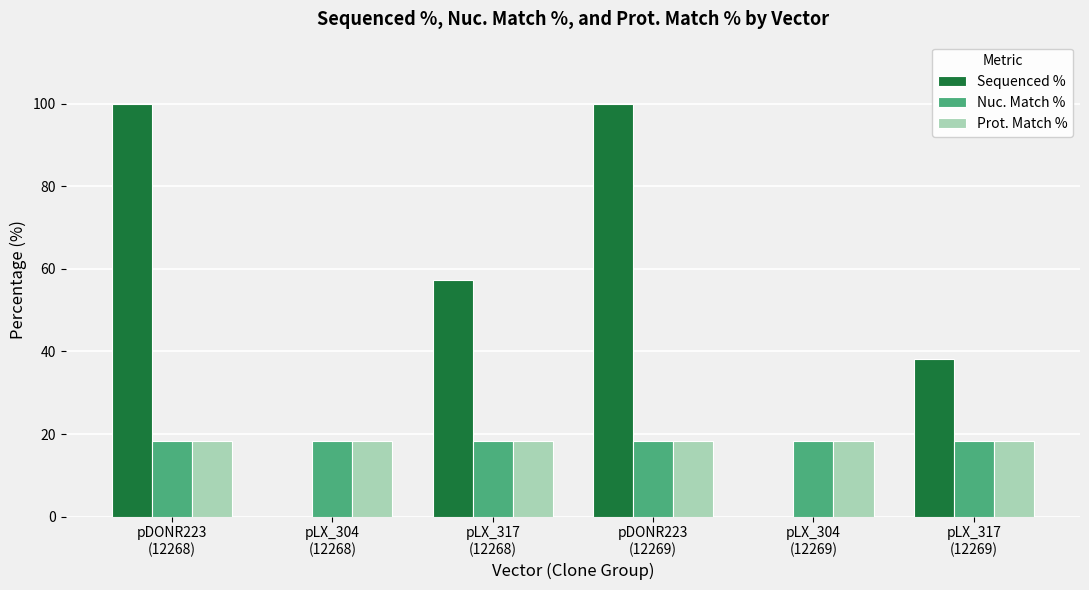

The Prot. Match % series shows 4.8 at pLX_304
(12268). True or false?

False